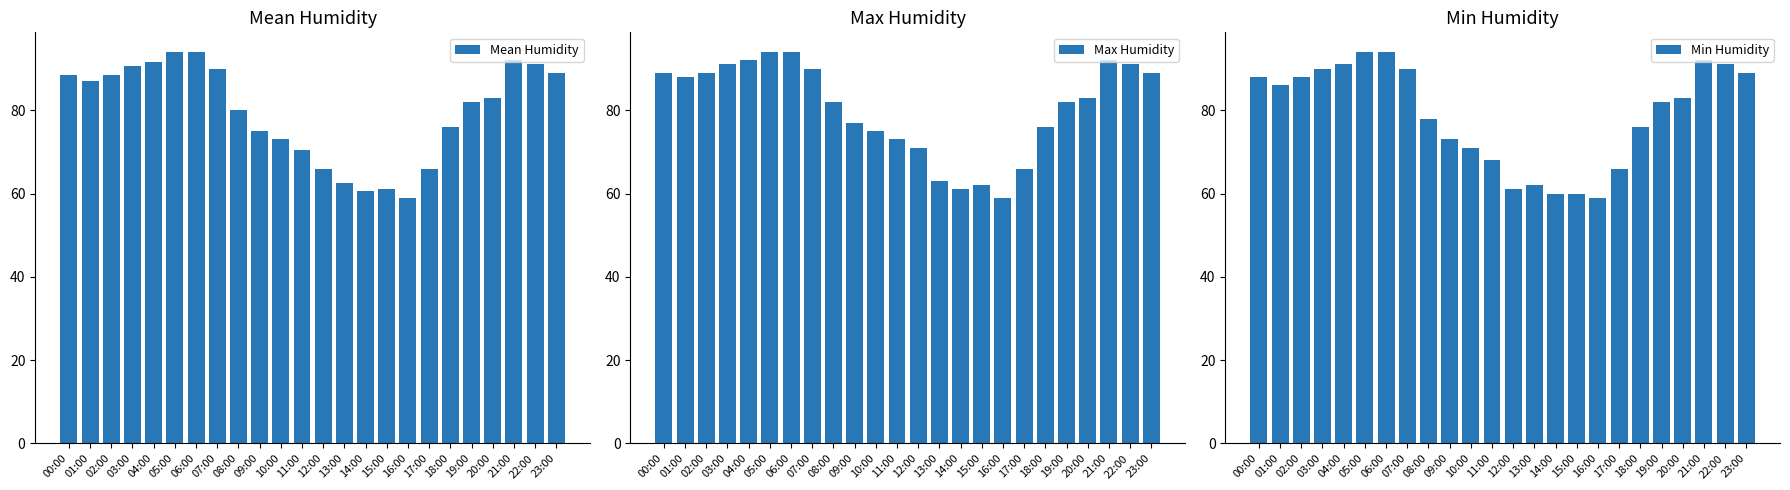

What is the label of the 7th bar from the left?

06:00